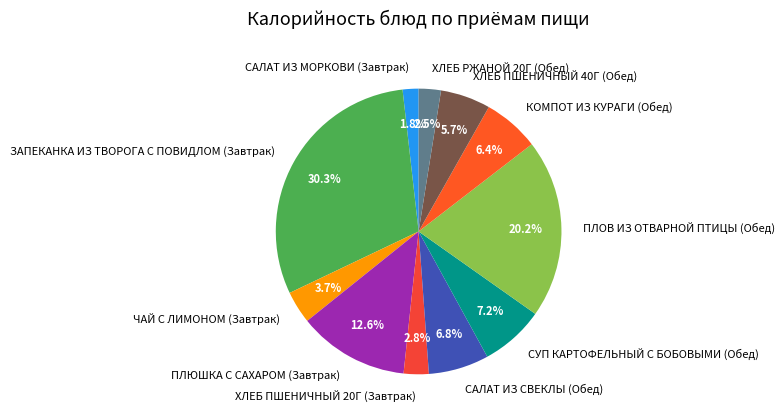

Combined, what portion of the pie is ХЛЕБ РЖАНОЙ 20Г (Обед) and ХЛЕБ ПШЕНИЧНЫЙ 40Г (Обед)?

8.2%